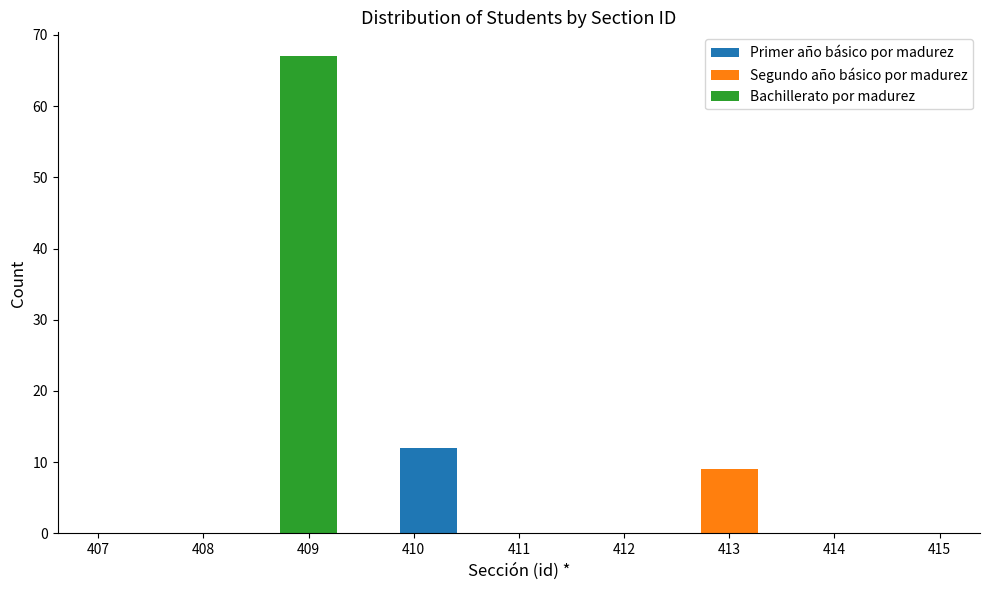

Which range on the x-axis has the tallest stacked bar (by total height)?

408.7 to 409.3